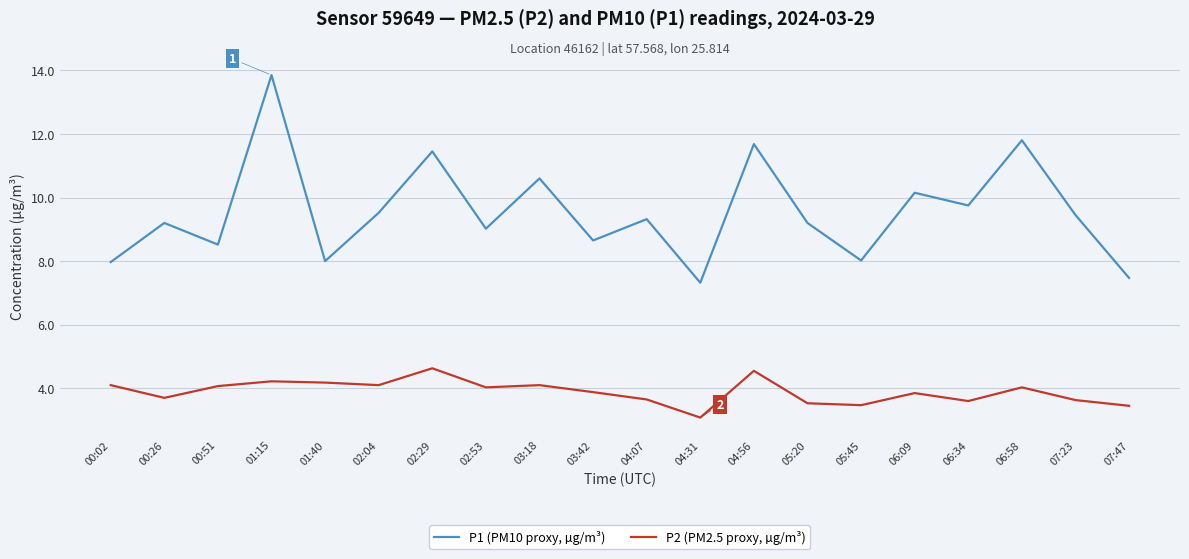

At which category does the chart reach its minimum across all series?

04:31